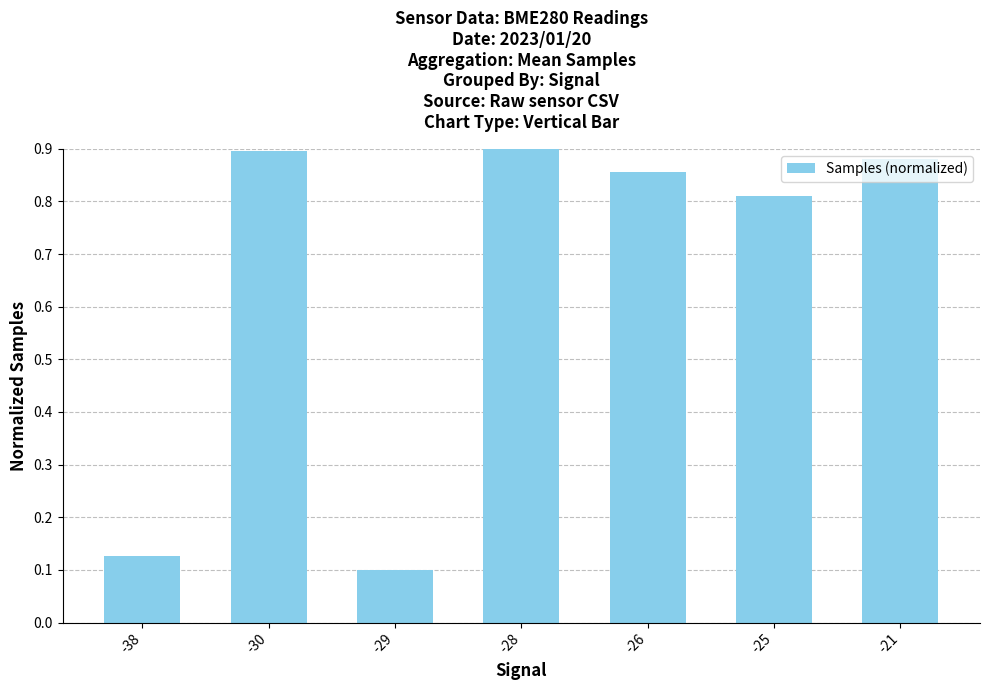

What is the sum of the values at -26 and -38?

1.0